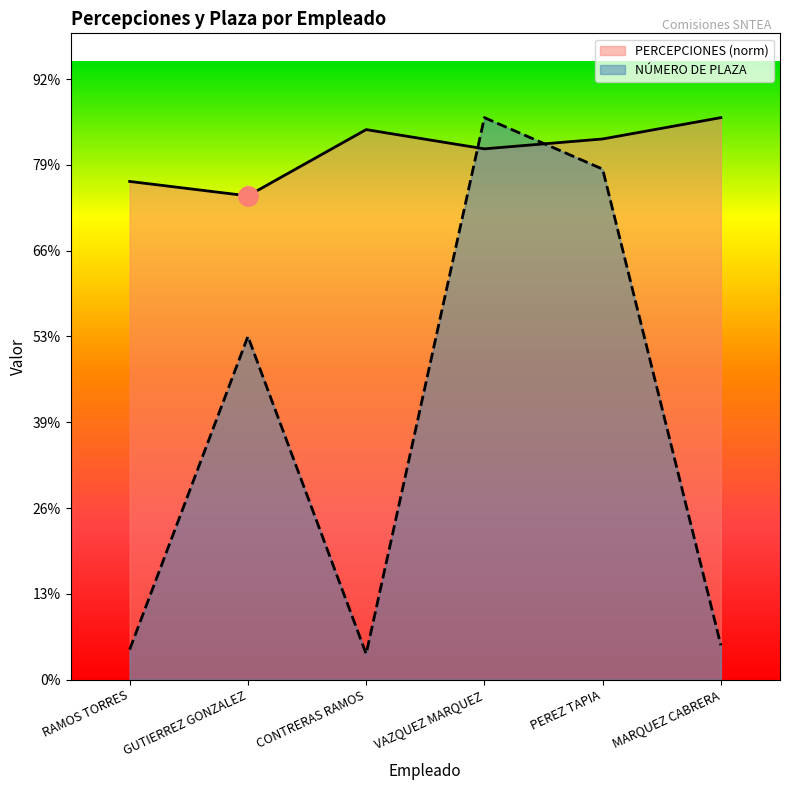

Reading left to right, what are all the values shown in this chart?

NÚMERO DE PLAZA: 7.0	80.0	6.0	131.0	119.0	8.0
PERCEPCIONES: 116.1	112.8	128.2	123.7	126.0	131.0